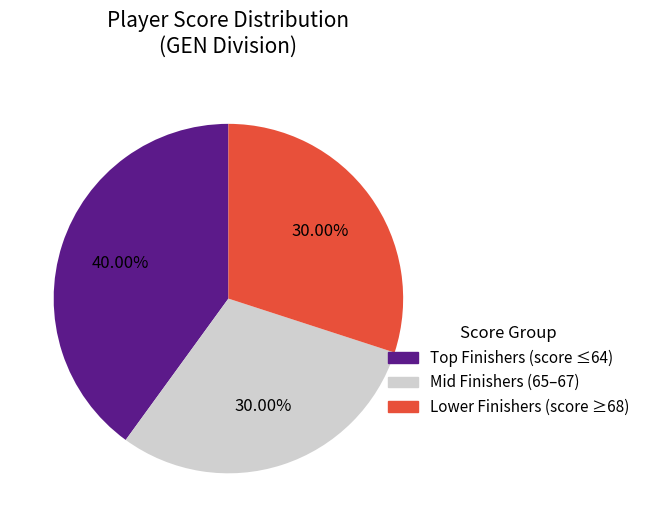

Is there any slice that represents more than half of the pie?

No